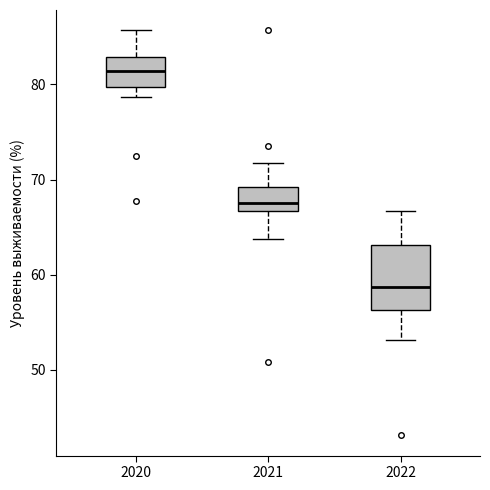

Where is the upper edge of the box at x = 2021 on the y-axis? The values are not printed on the chart, so give them approximately, as read against the axis.

69